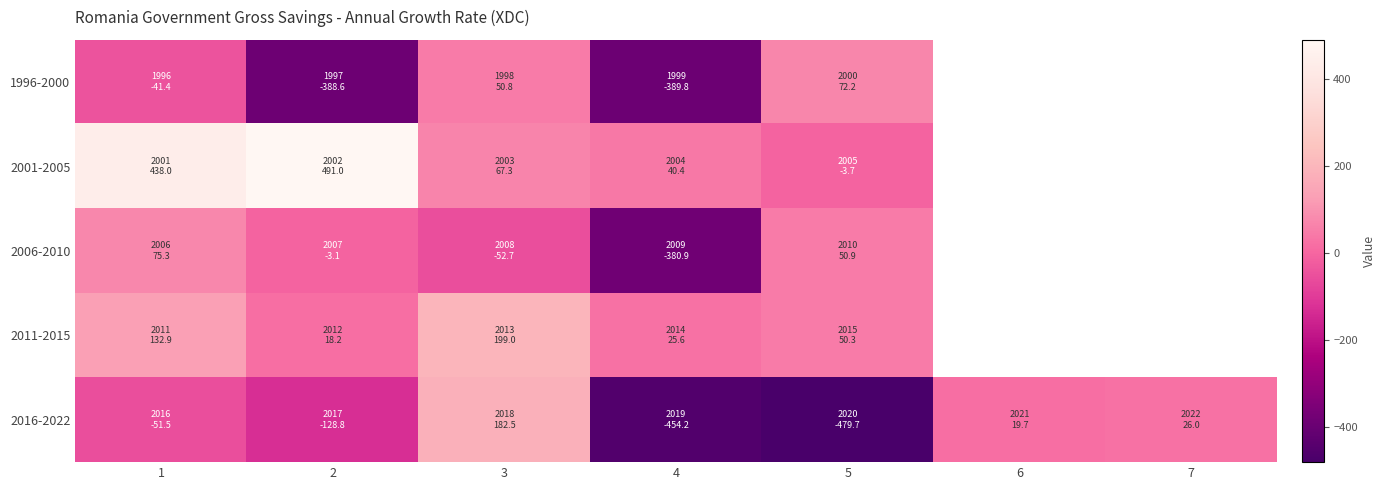

Which category has the lowest value across all series?

5